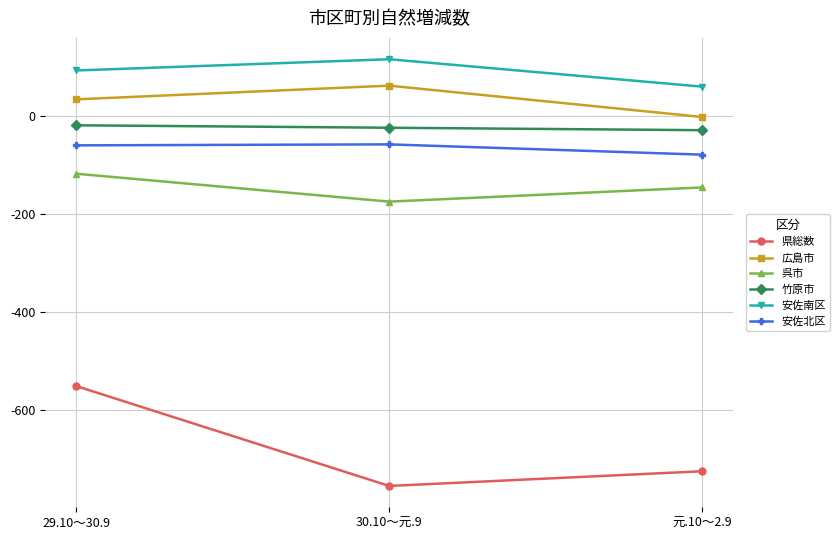

What is the maximum value shown in the chart?

117